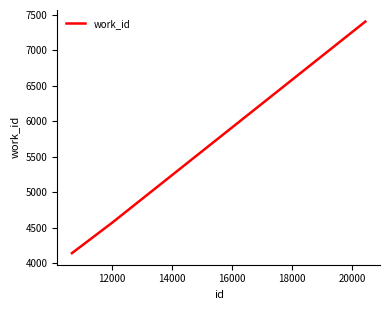

What is the difference between the second highest and minimum values?

423